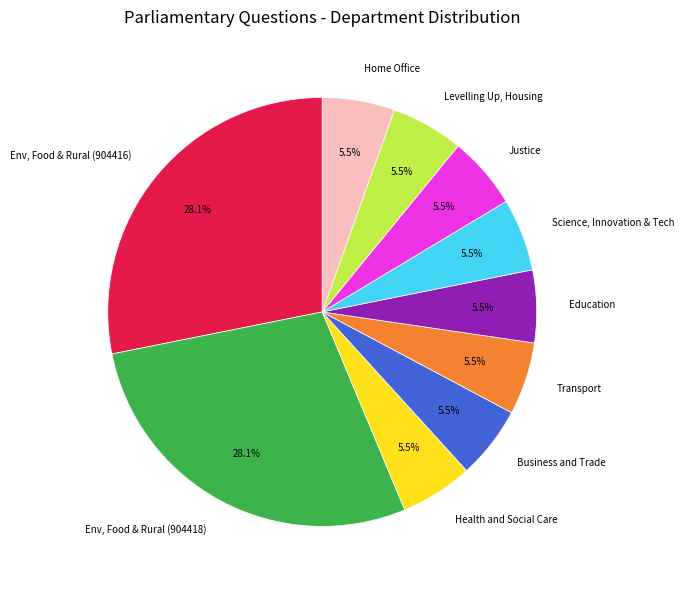

What is the ratio of the value at Justice to the value at Levelling Up, Housing?

1.0